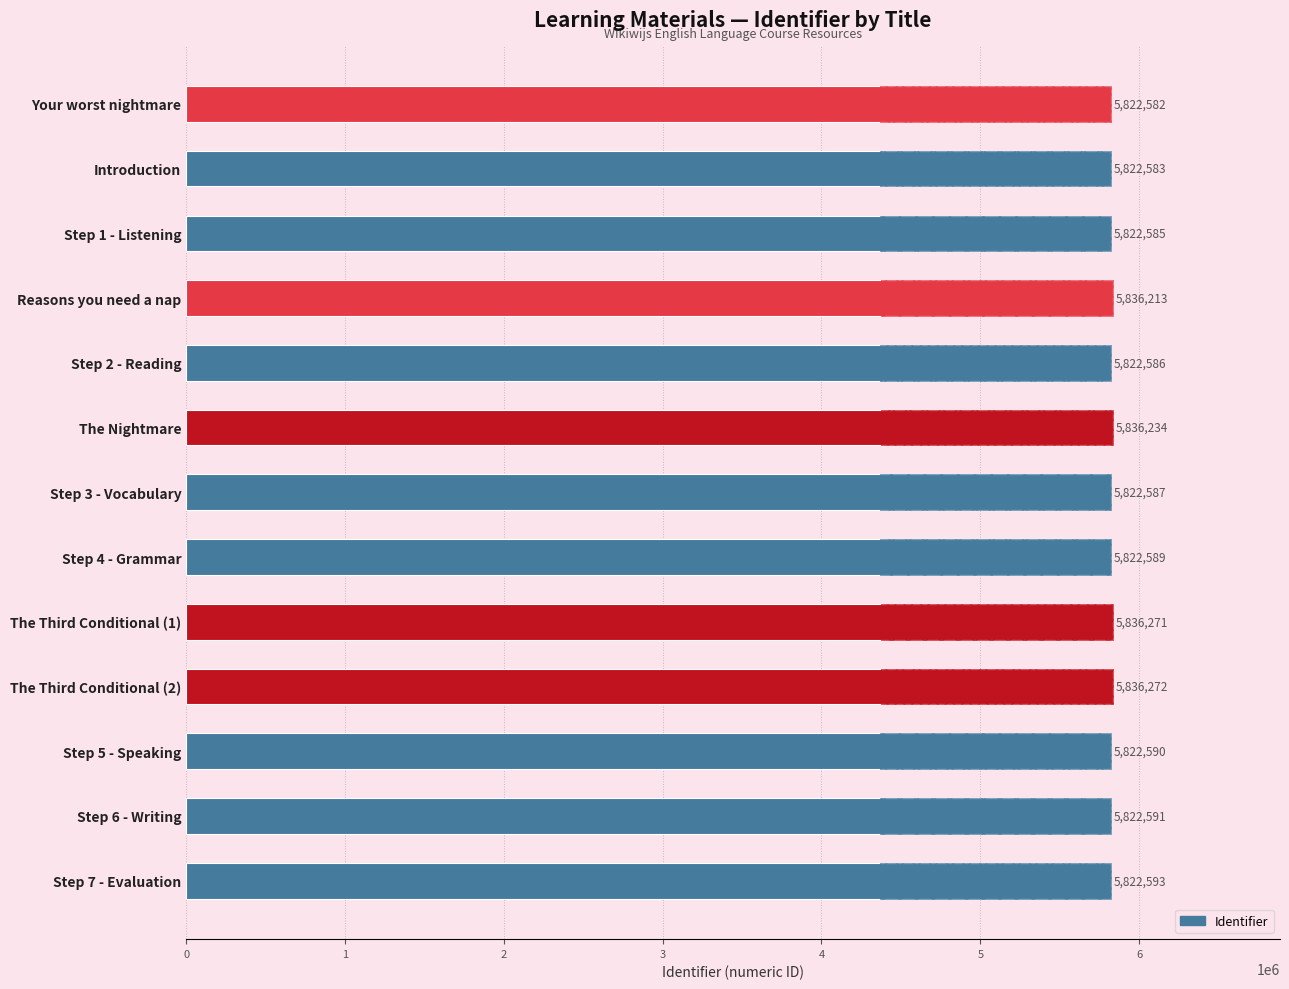

Is it true that the value at Introduction is 5822583?

True